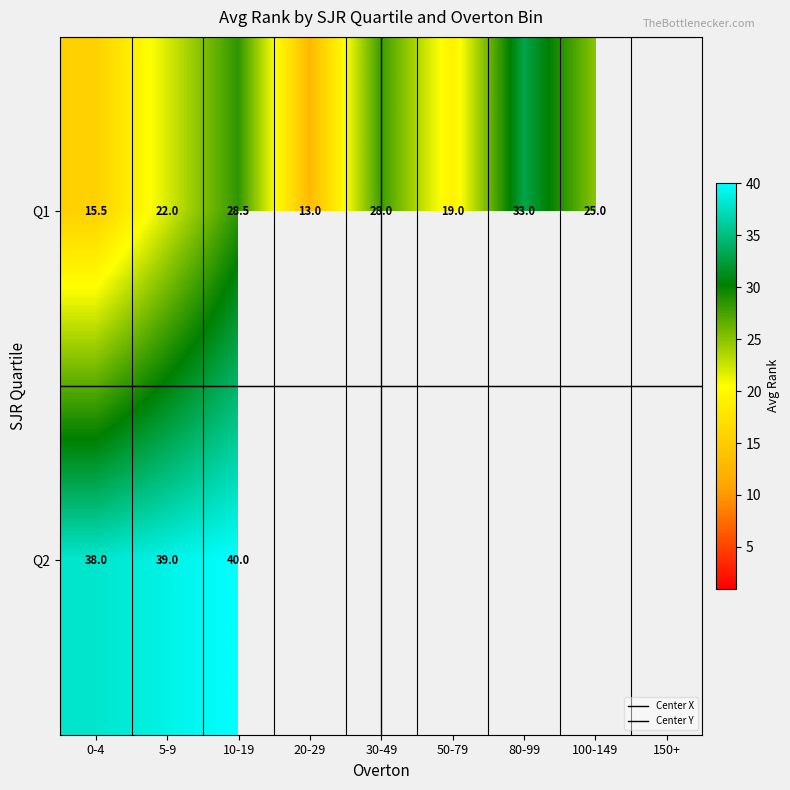

The value of Q1 at 13 is 29. True or false?

False